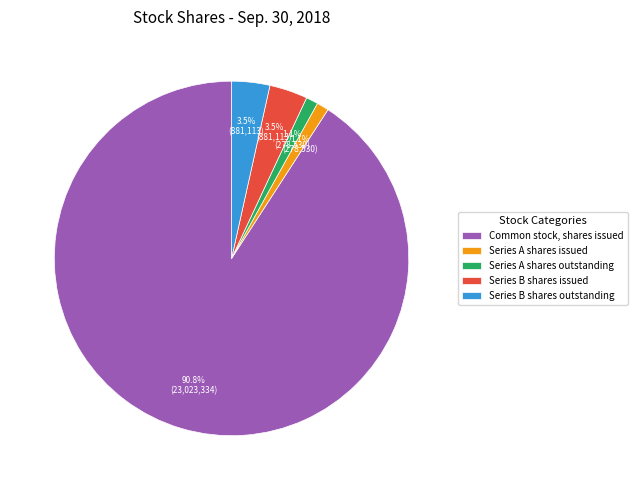

To the nearest percent, what is the difference between the largest and smallest slice percentages?

90%